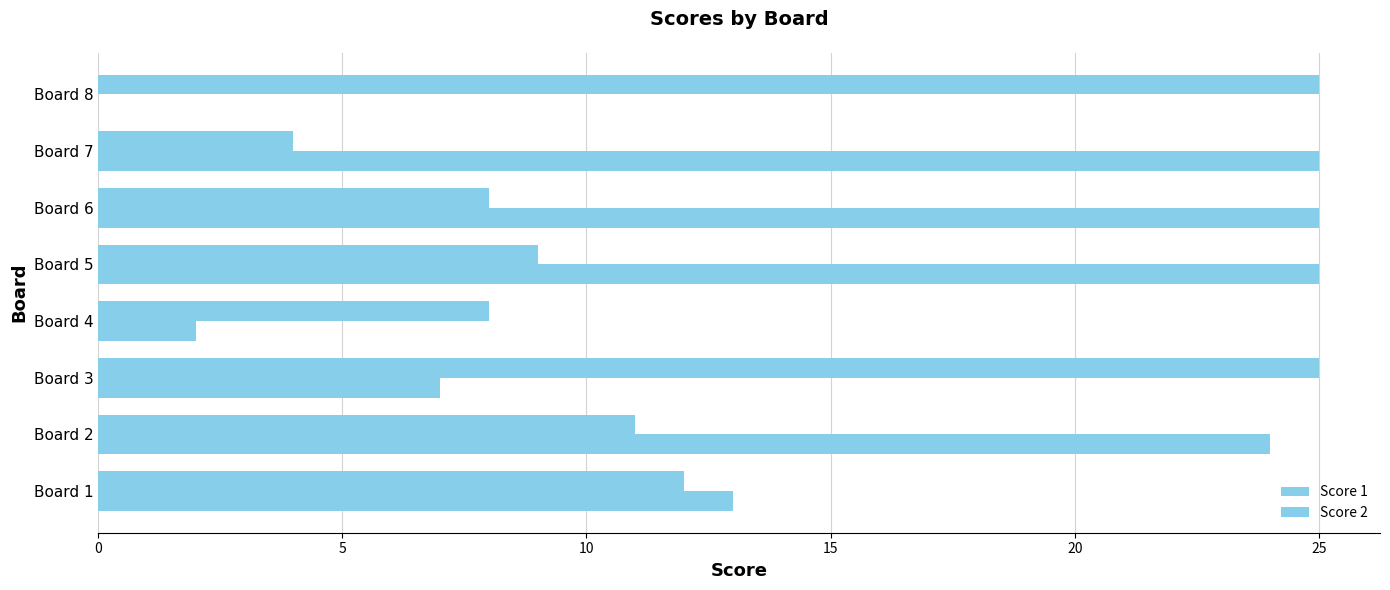

How many categories are shown in the chart?

8